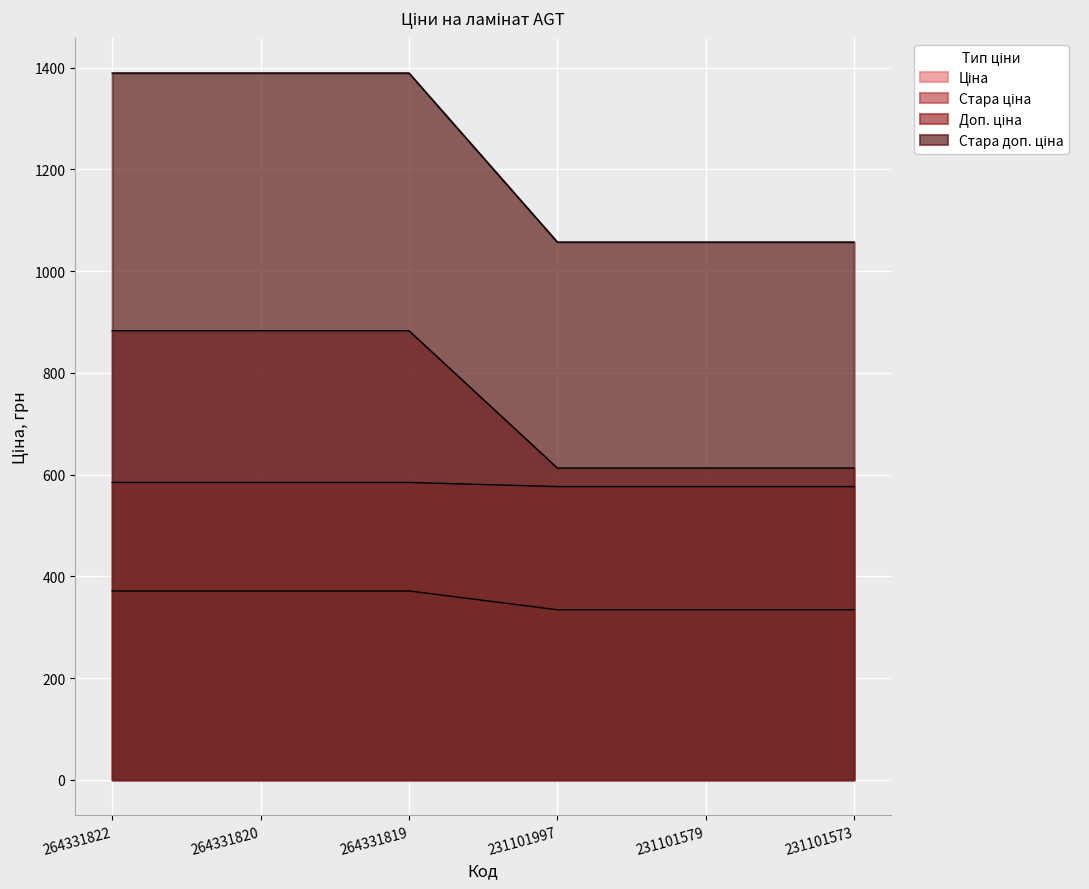

How many lines are shown in the chart?

4